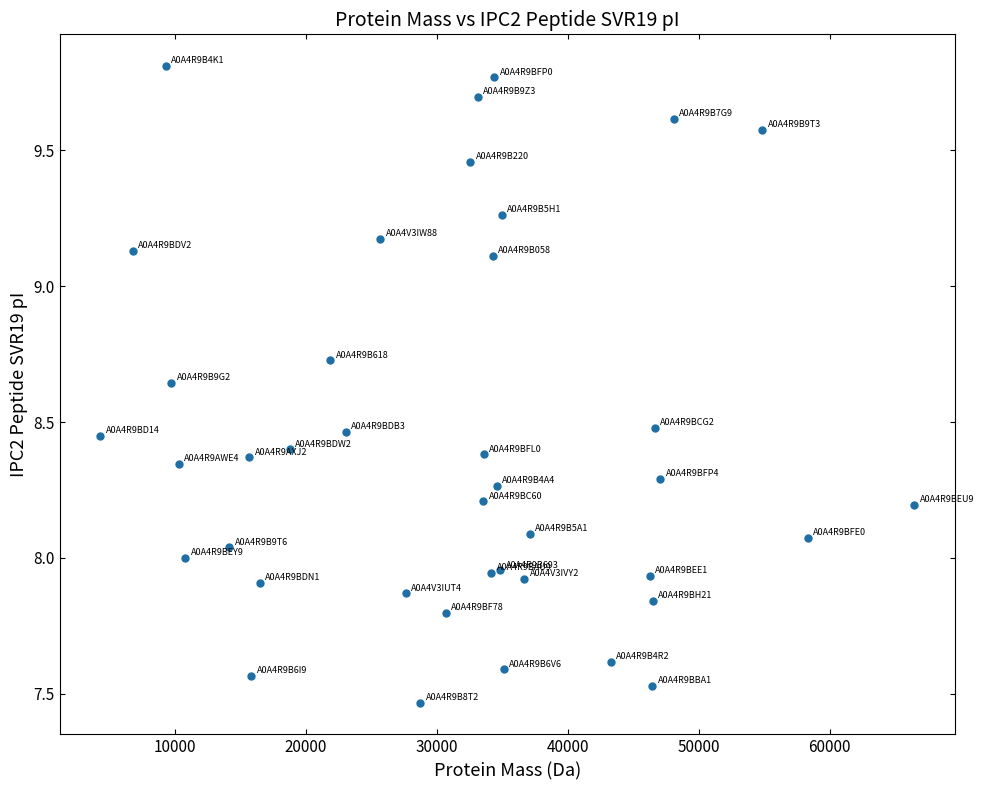

What is the range of X values (max minus min)?

62145.8